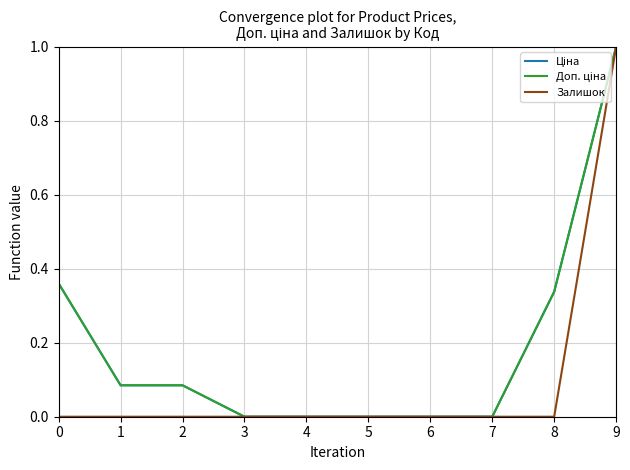

List the labels in order of Залишок value, smallest first.

0, 1, 2, 3, 4, 5, 6, 7, 8, 9